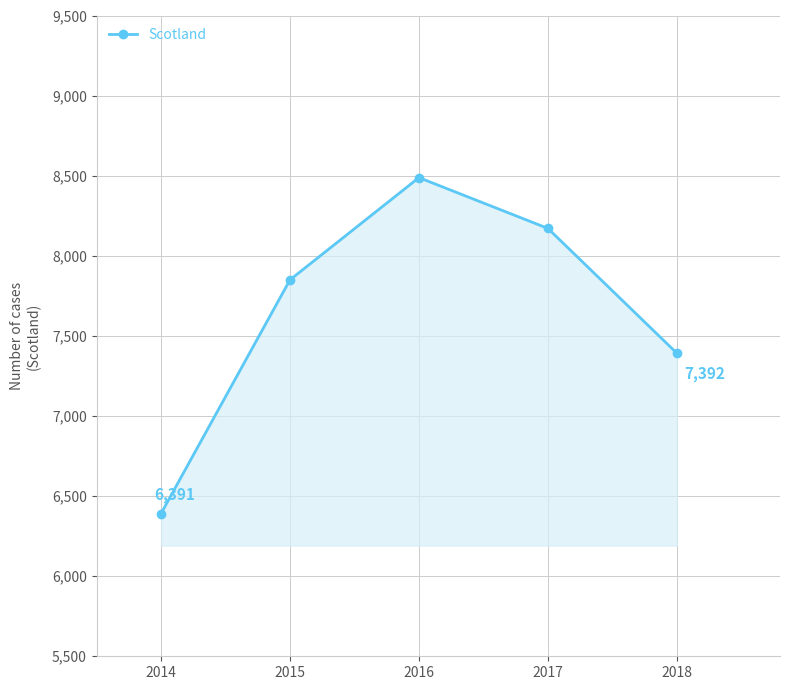

What is the value of the 3rd point from the left?

8488